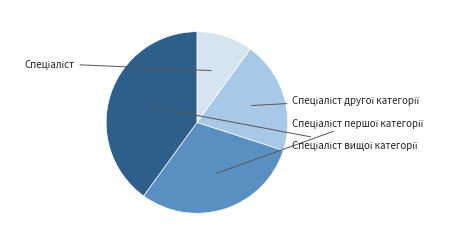

What is the smallest slice in the pie chart?

Спеціаліст